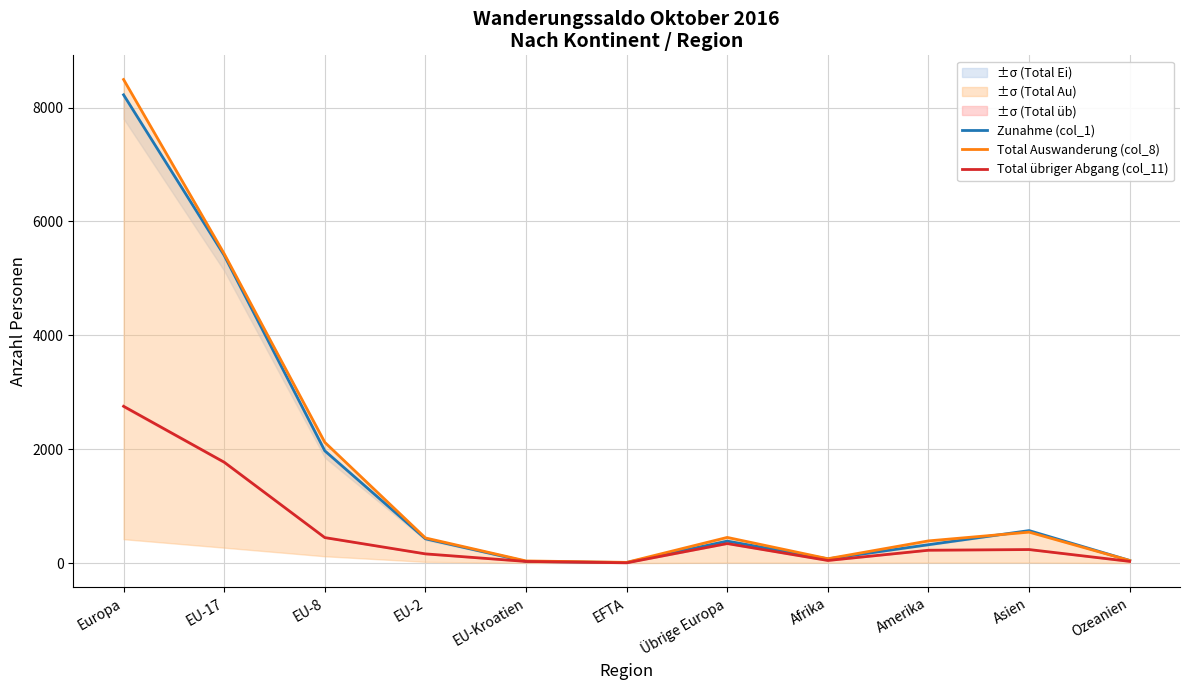

What is the sum of all Total übriger Abgang (col_11) values?

6042